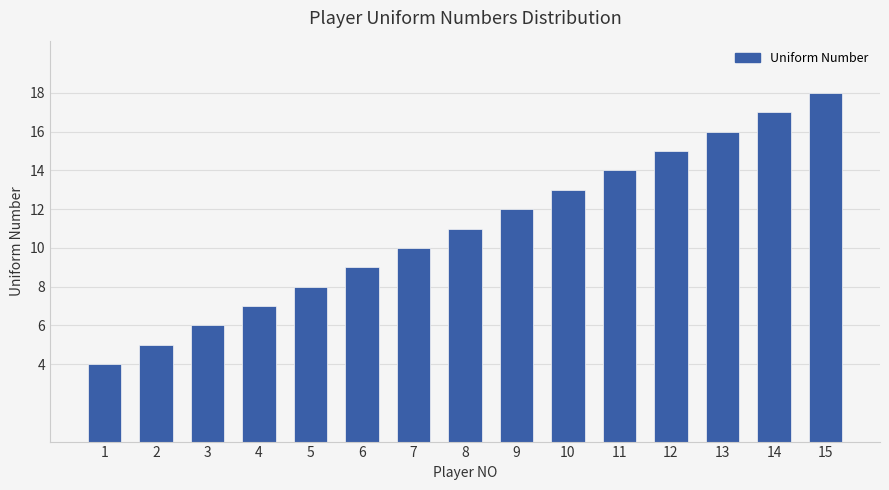

Reading left to right, list all the values displayed in this chart.

4	5	6	7	8	9	10	11	12	13	14	15	16	17	18